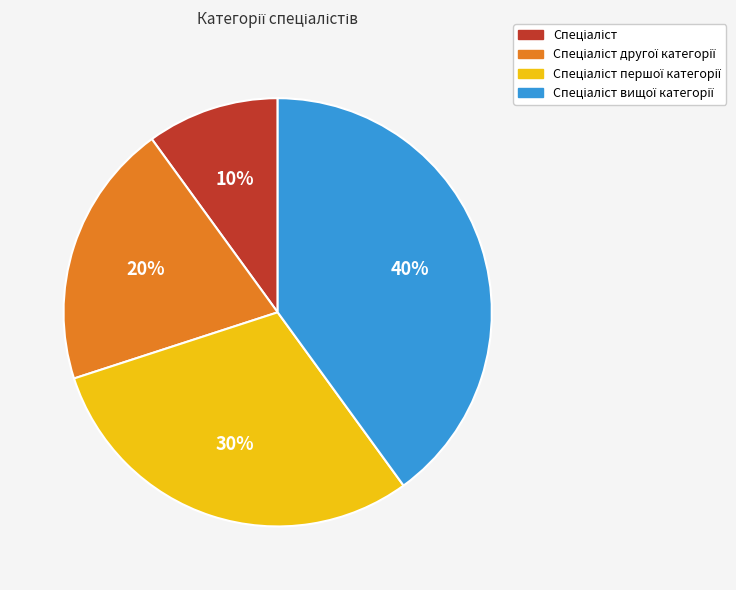

Is there a majority slice in this chart?

No